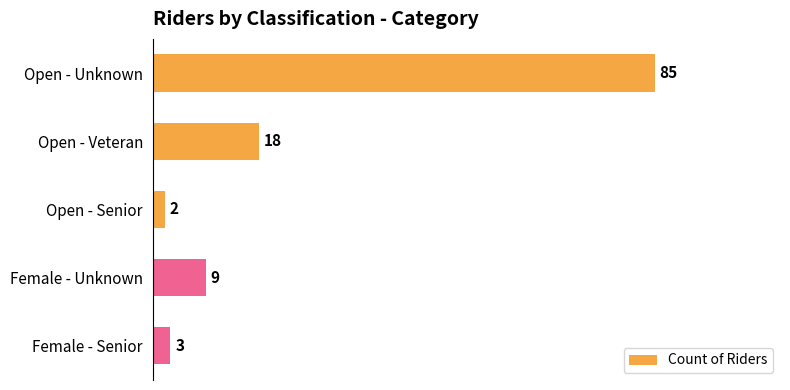

The chart shows a value of 3 at Female - Senior. True or false?

True